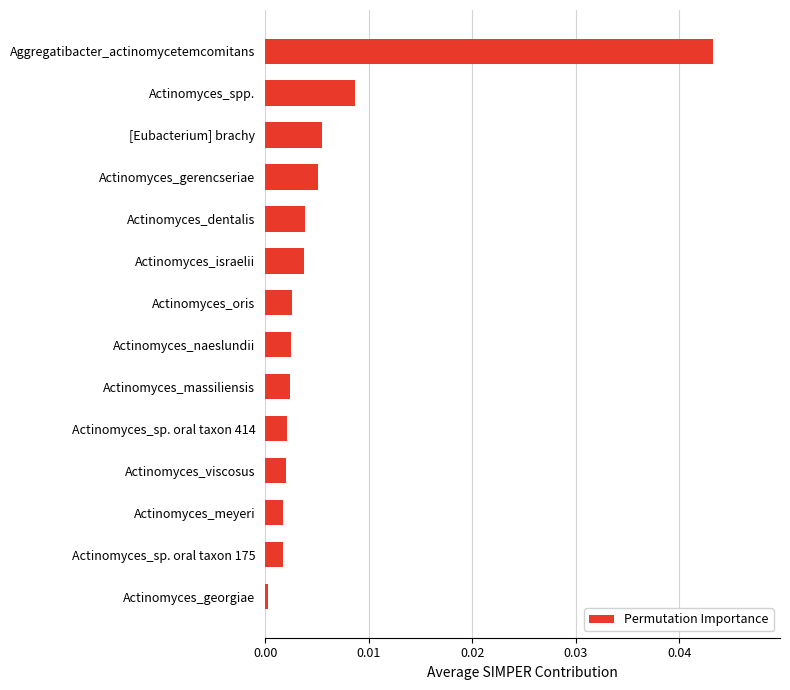

Which category has the lowest value across all series?

Actinomyces_georgiae